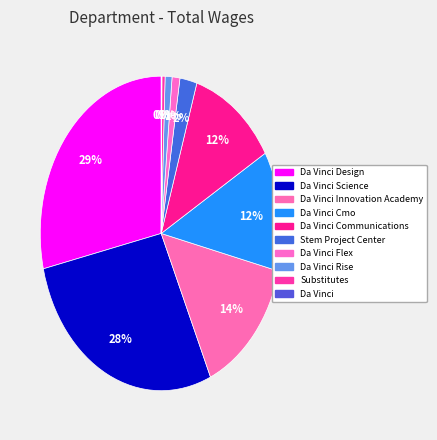

How many slices are in this pie chart?

10